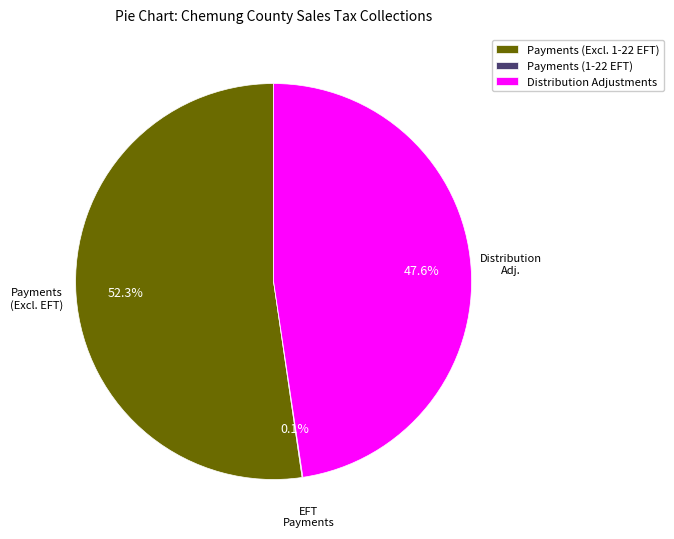

Which slice represents more than half of the pie?

Payments (Excl. 1-22 EFT)